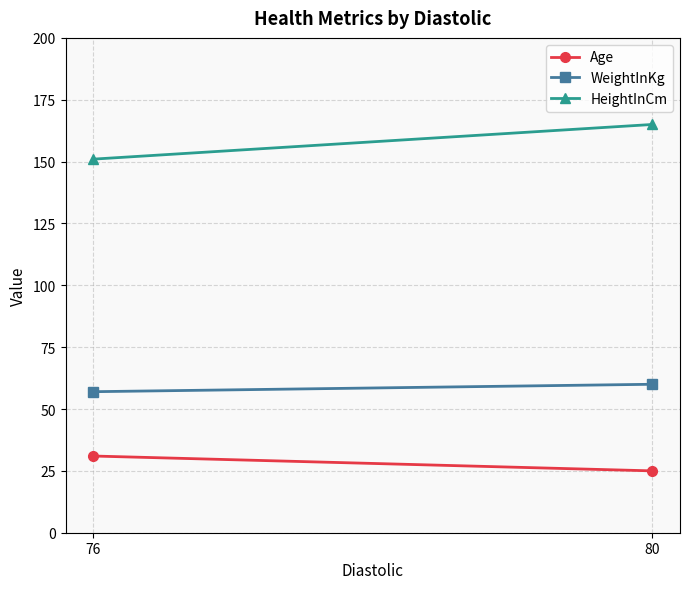

The value of HeightInCm at 80 is 71. True or false?

False